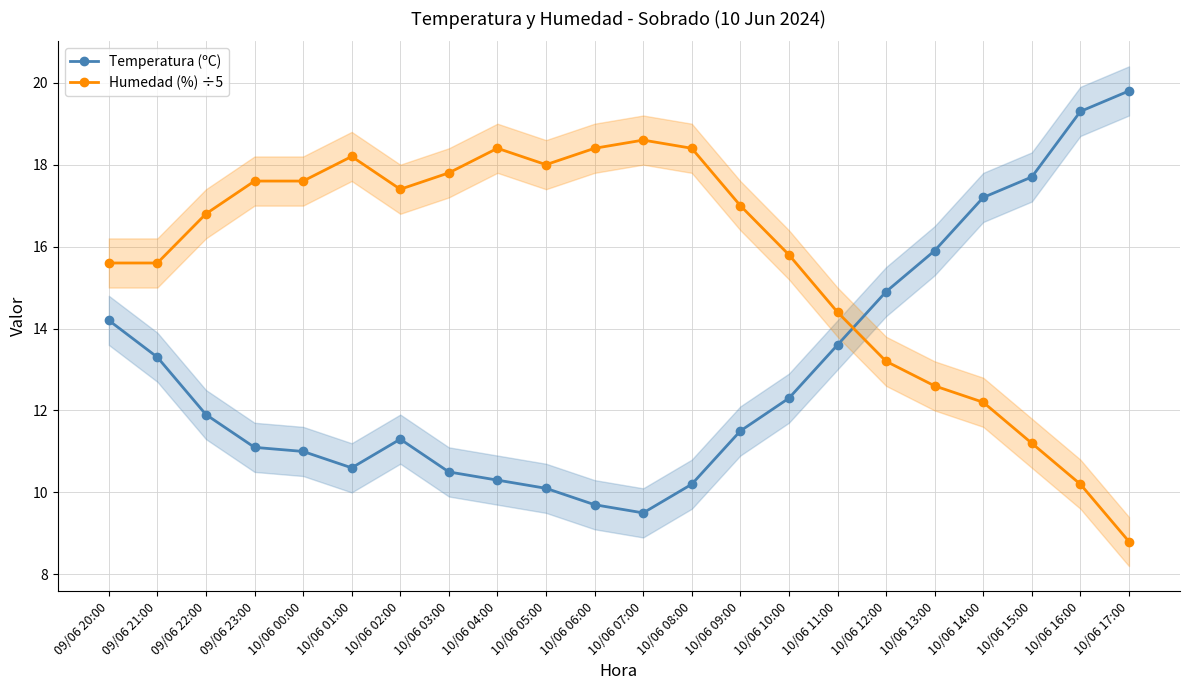

What are all the series names shown in the legend?

Temperatura (ºC), Humedad (%) ÷5